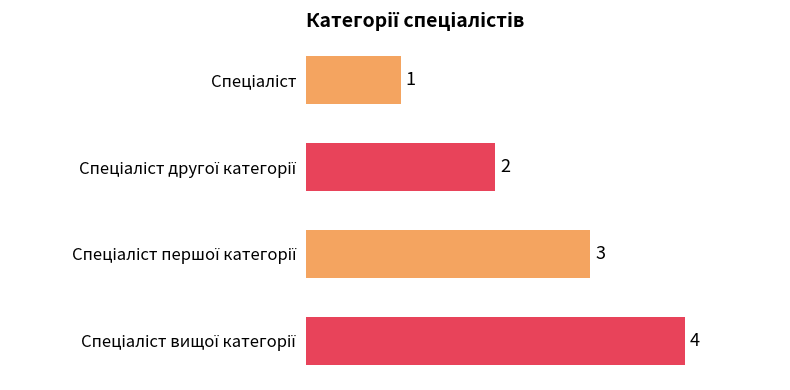

What is the sum of all values?

10